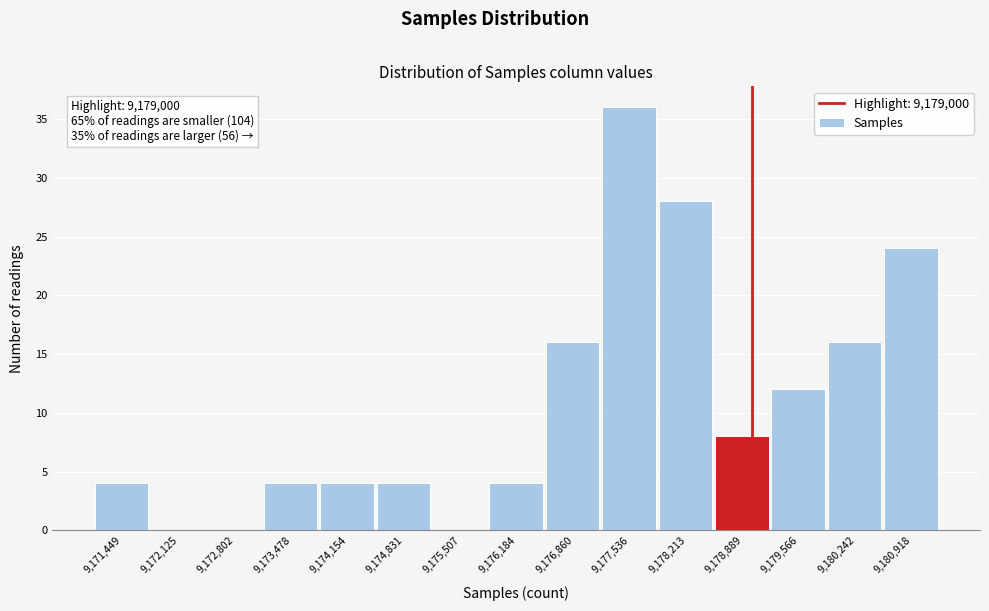

Over which range of the x-axis is the bar tallest?

9177200 to 9177900